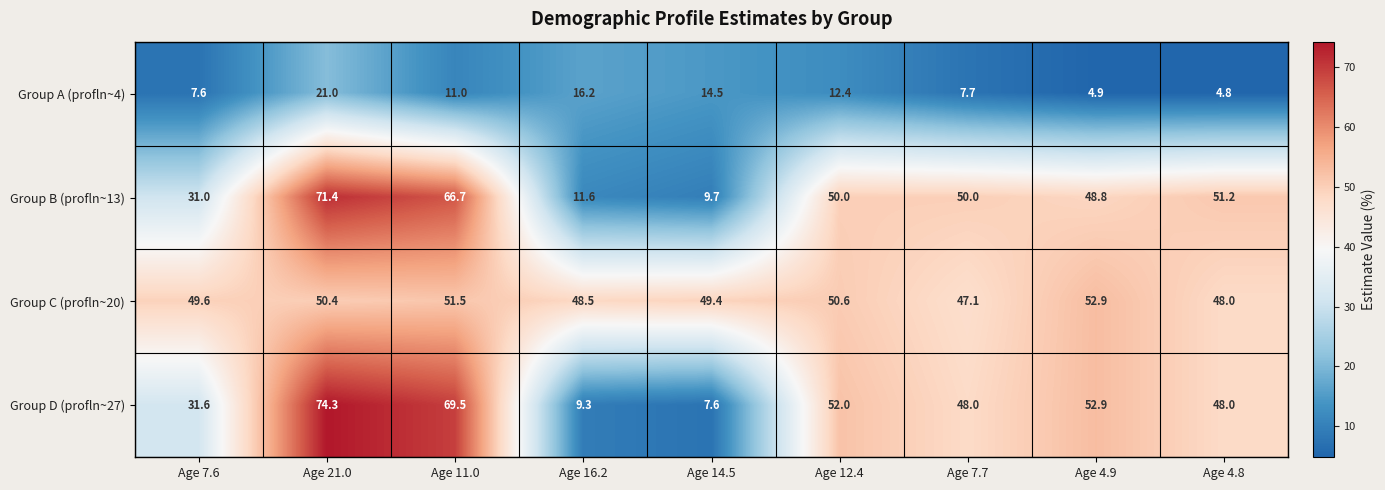

Rank the series at Age 16.2 from highest to lowest value.

Group C (profln~20), Group A (profln~4), Group B (profln~13), Group D (profln~27)